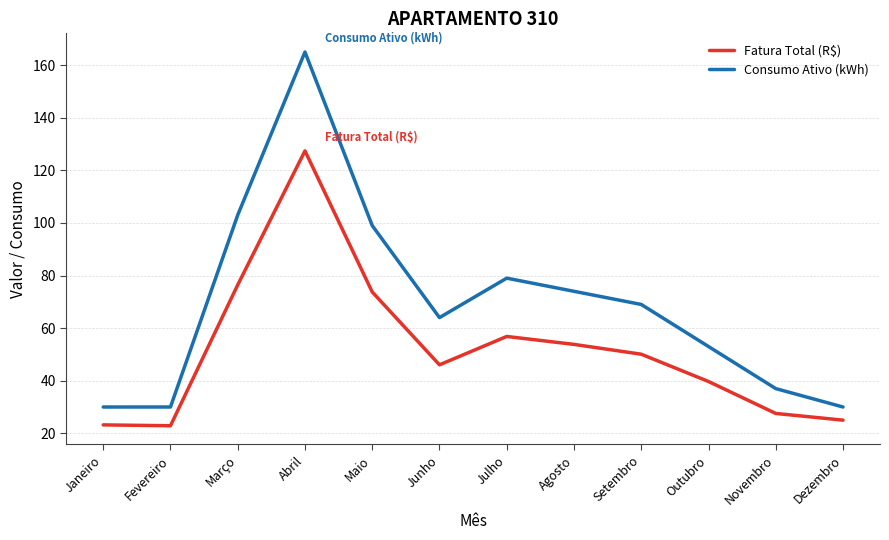

Is it true that Consumo Ativo (kWh) equals 30.0 at Janeiro?

True